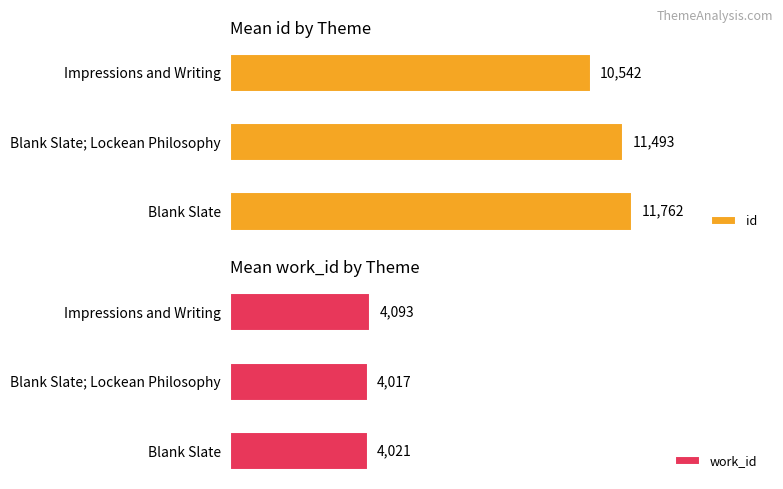

How many groups of bars are there?

3